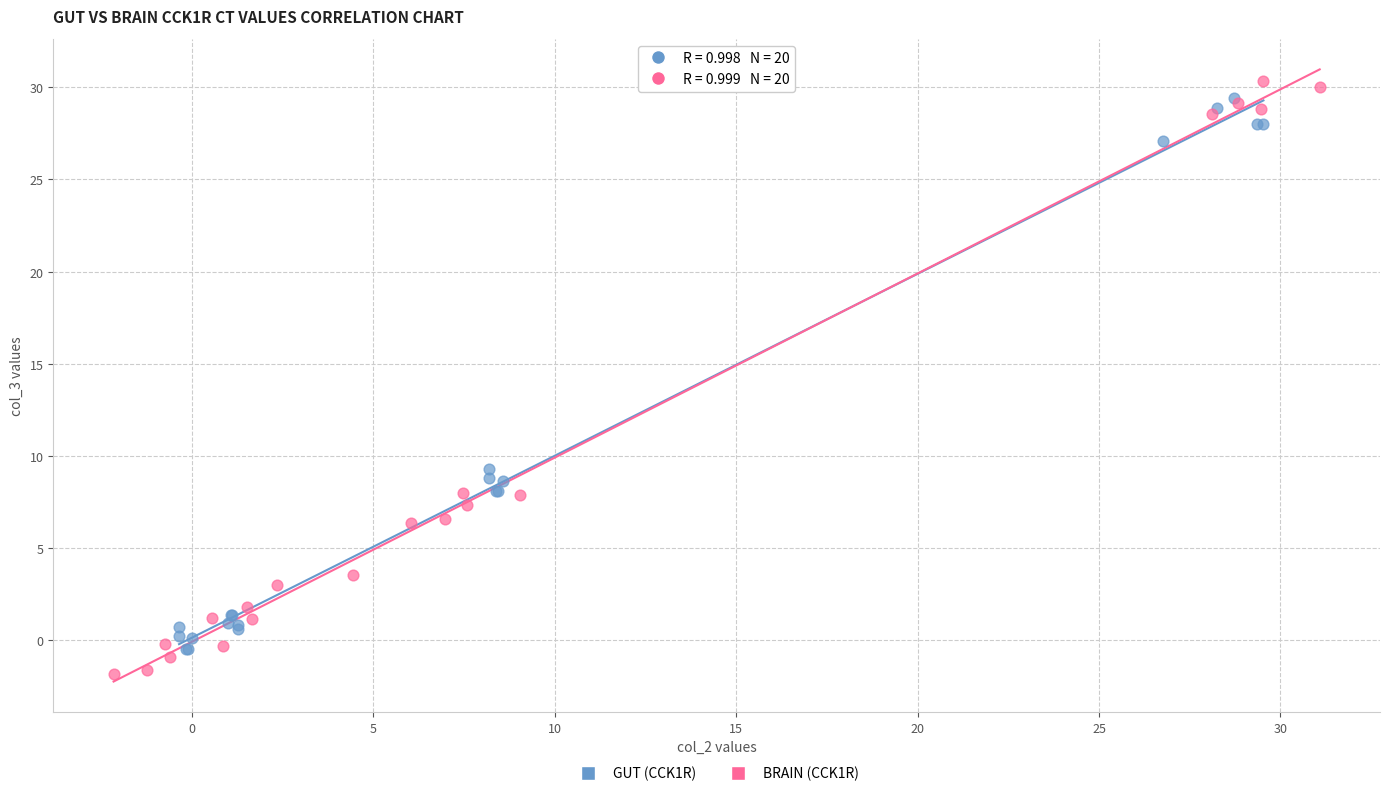

Which series has the largest Y range (max minus min)?

BRAIN (CCK1R)